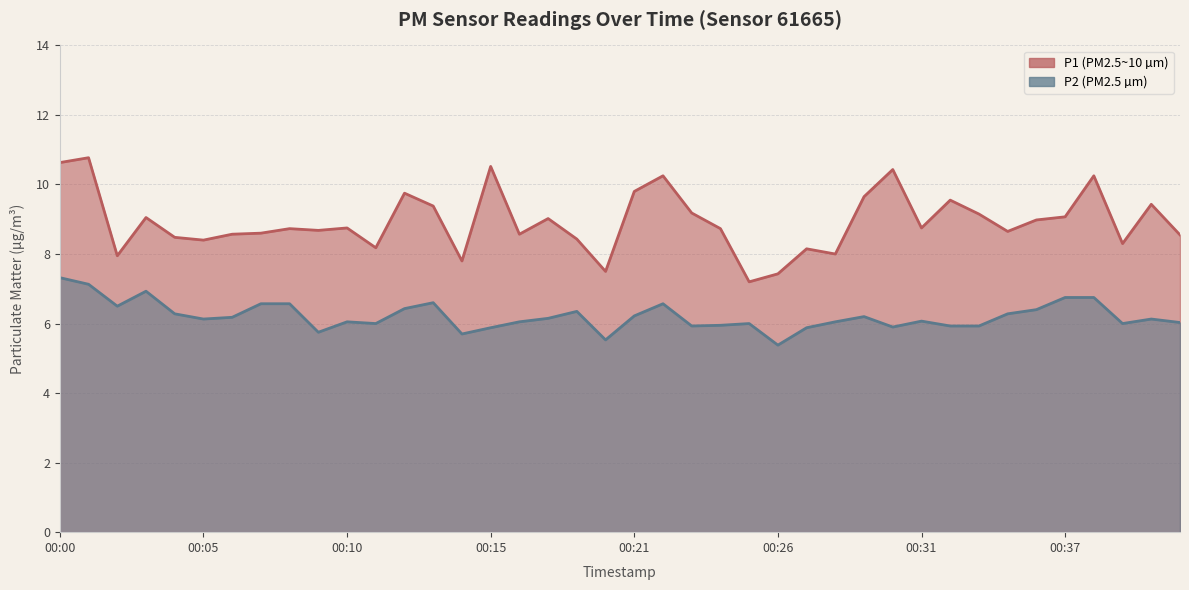

True or false: P1 and P2 cross at least once.

False